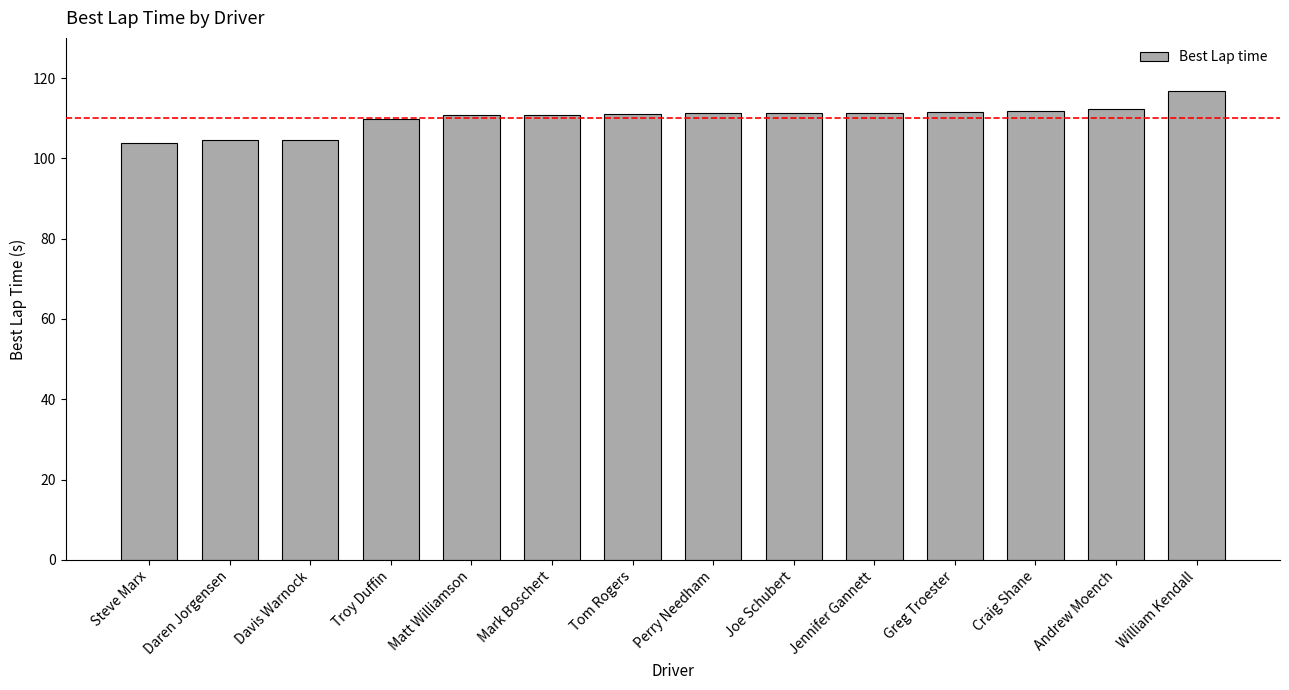

How many categories are shown in the chart?

14